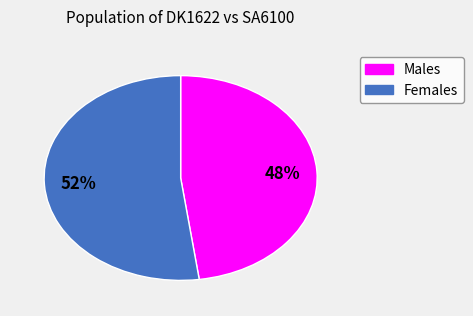

Is there any slice that represents more than half of the pie?

Yes